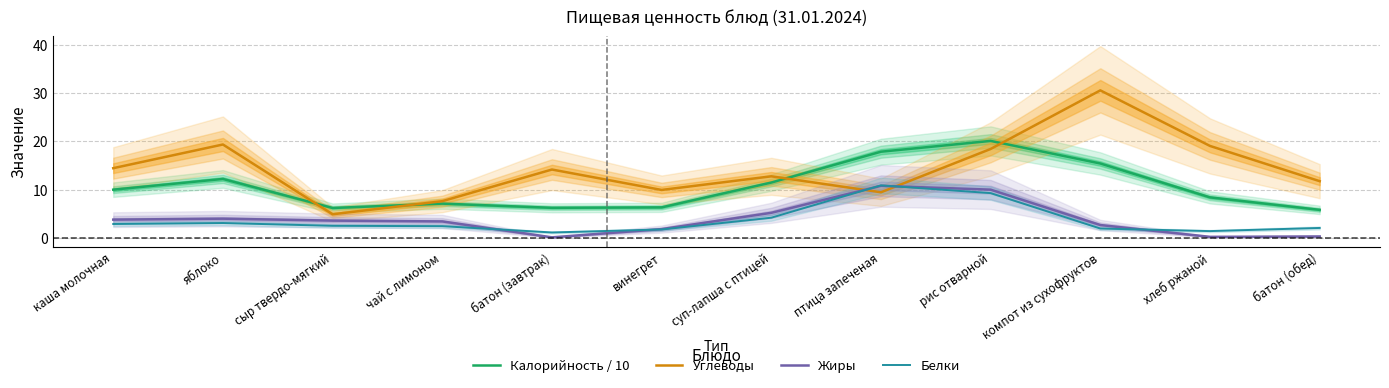

Which series has the largest total across all categories?

Углеводы